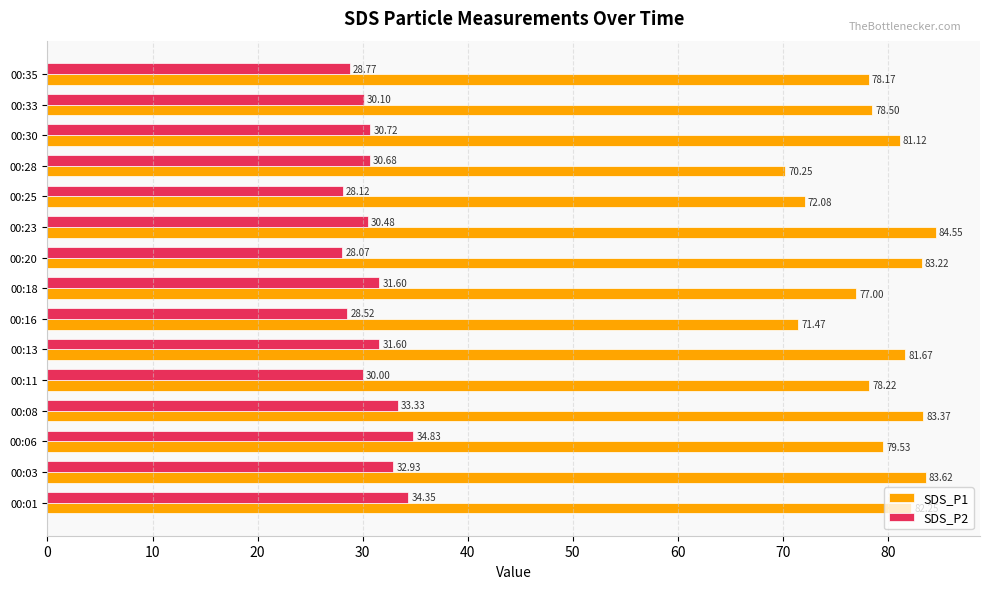

How many values in the SDS_P1 series are below 79?

7